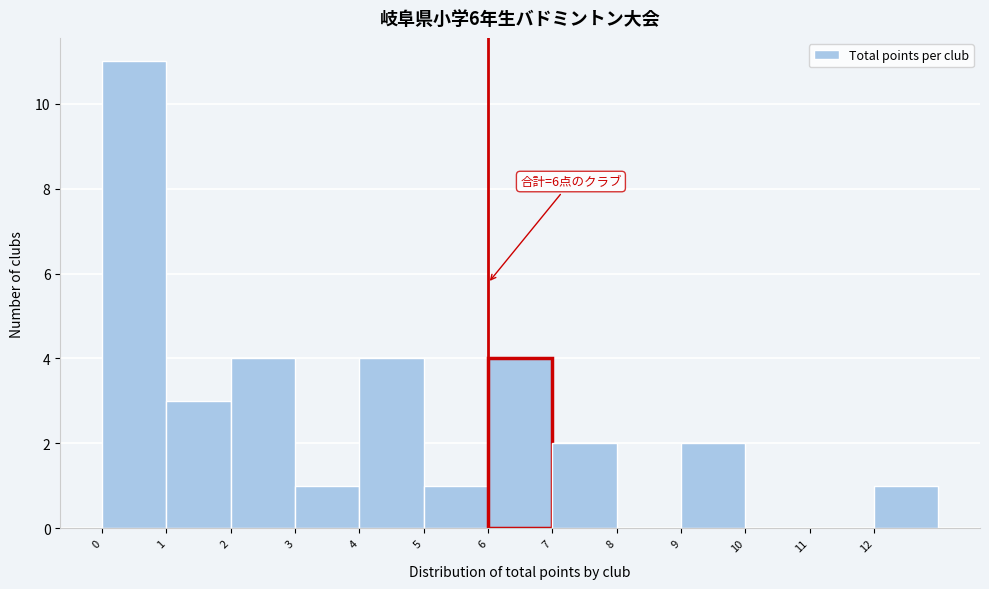

Which range on the x-axis has the tallest bar?

0 to 1